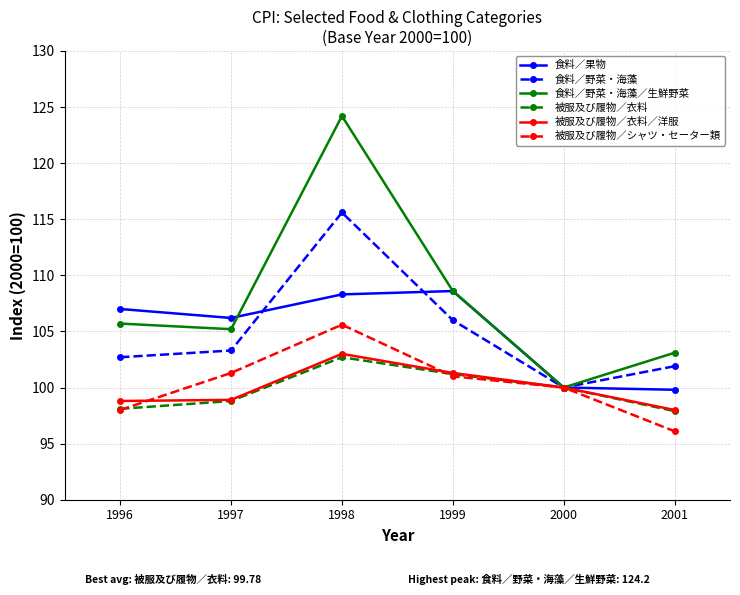

What is the value of the 被服及び履物／衣料／洋服 point at the 6th from the left?

98.0